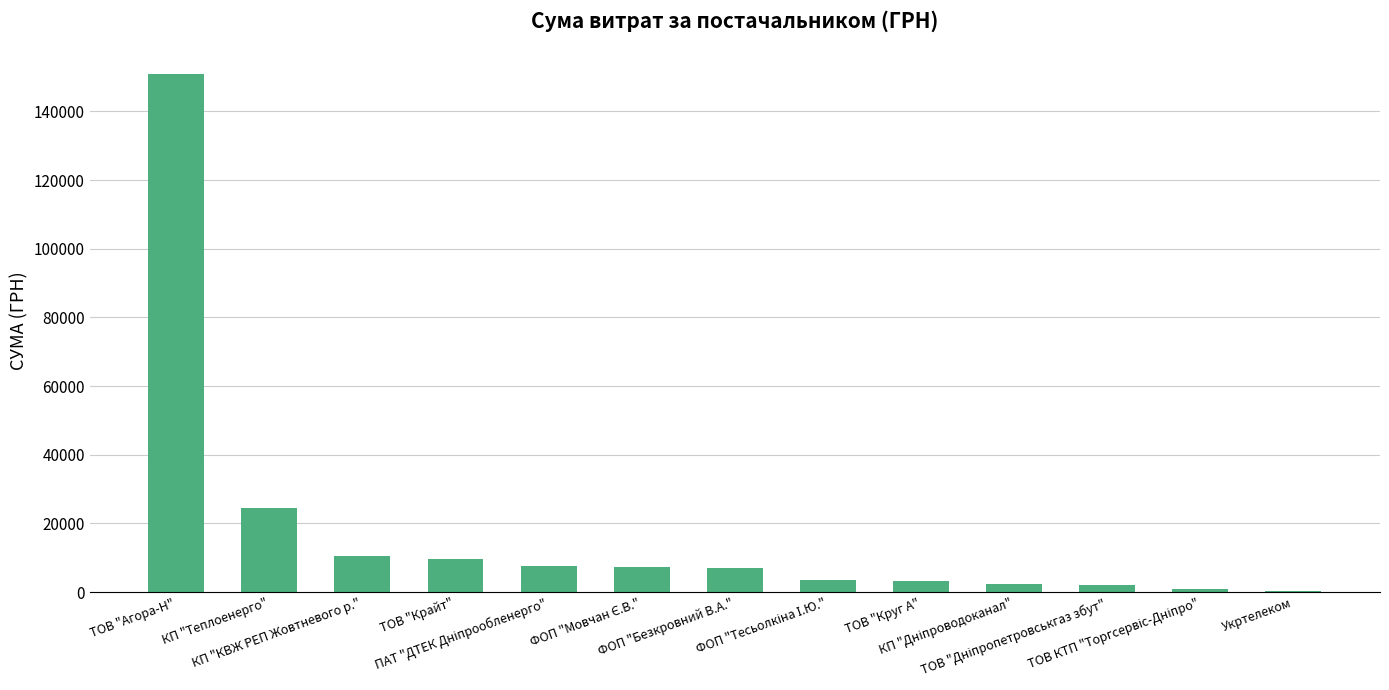

What is the sum of all values?

229665.3